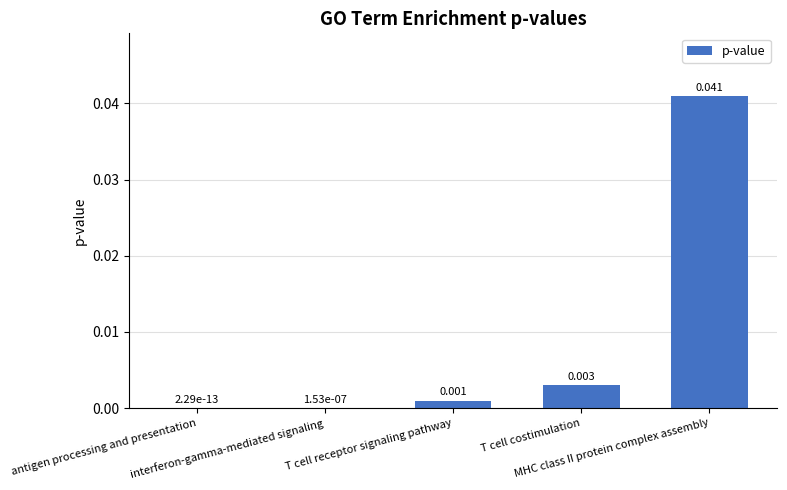

The chart shows a value of 0.0 at interferon-gamma-mediated signaling. True or false?

False